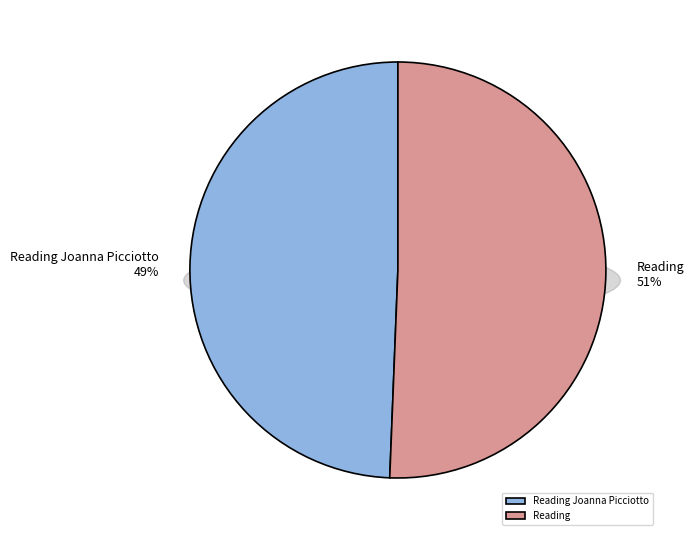

Between Reading Joanna Picciotto and Reading, which is larger?

Reading